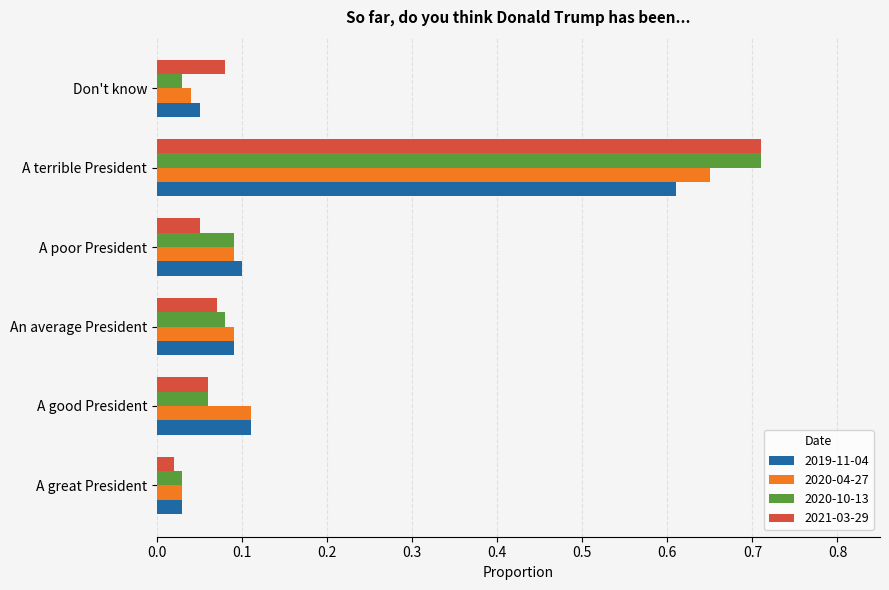

At which label does 2021-03-29 reach its peak?

A terrible President